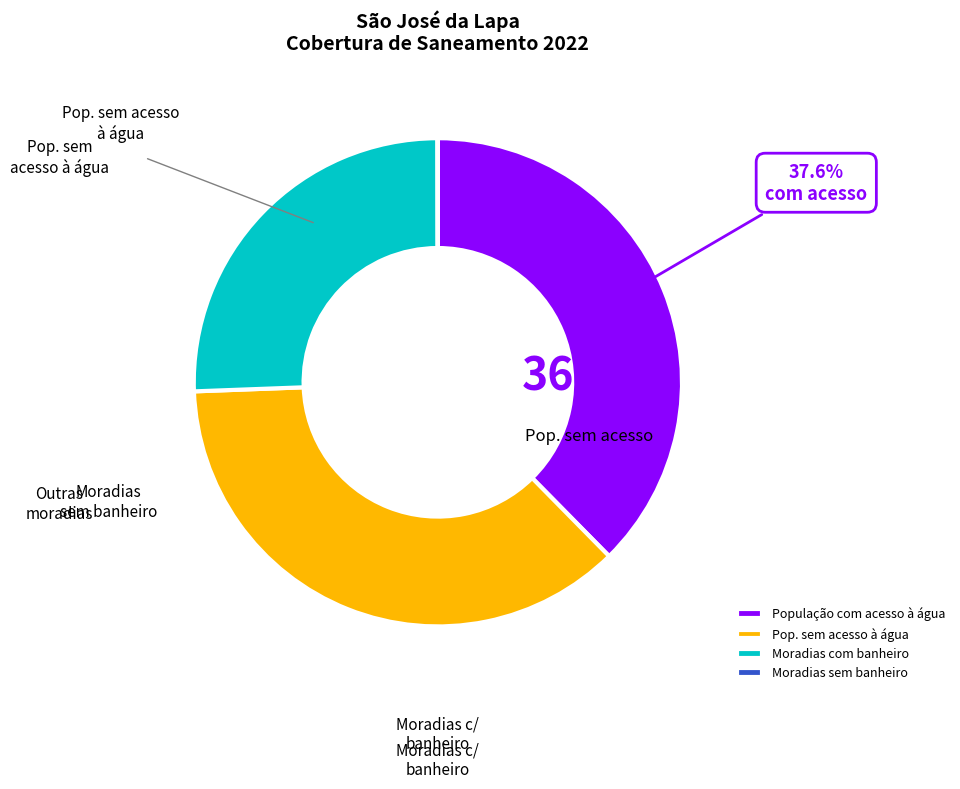

What is the ratio of the value at Parcela da população sem acesso à água to the value at Moradias sem banheiro?

1612.4